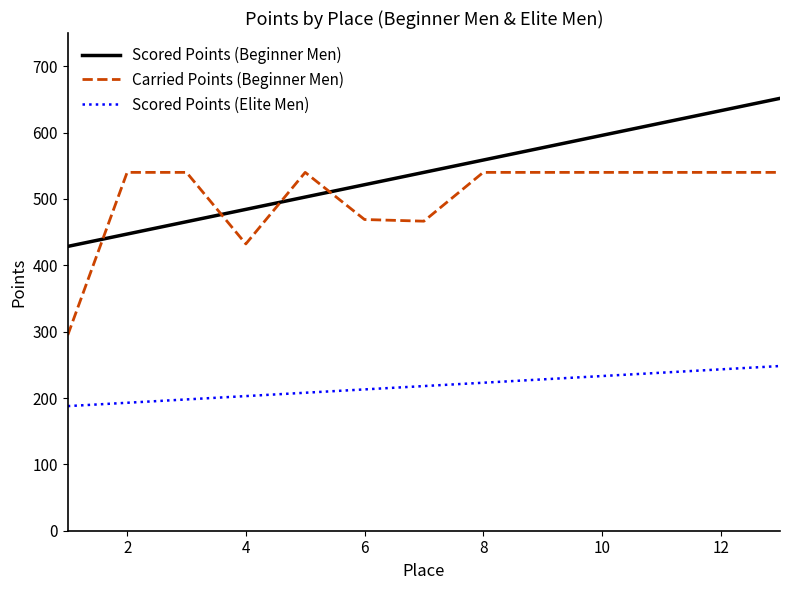

Does the chart display data point markers on the line(s)?

No